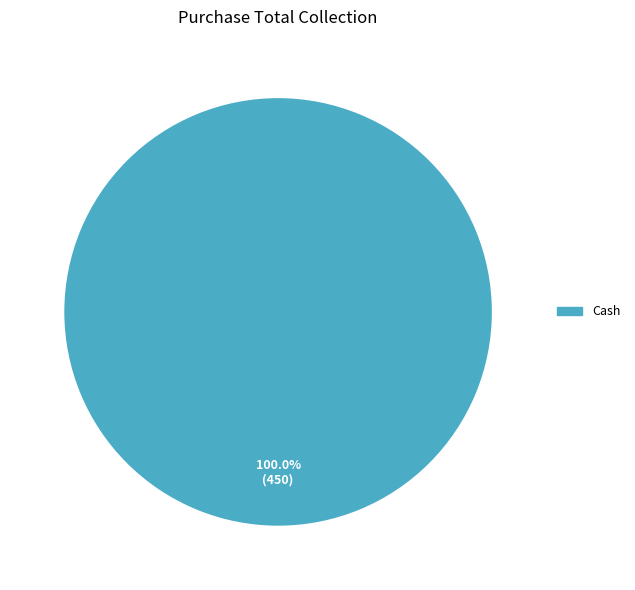

How many slices are in this pie chart?

1